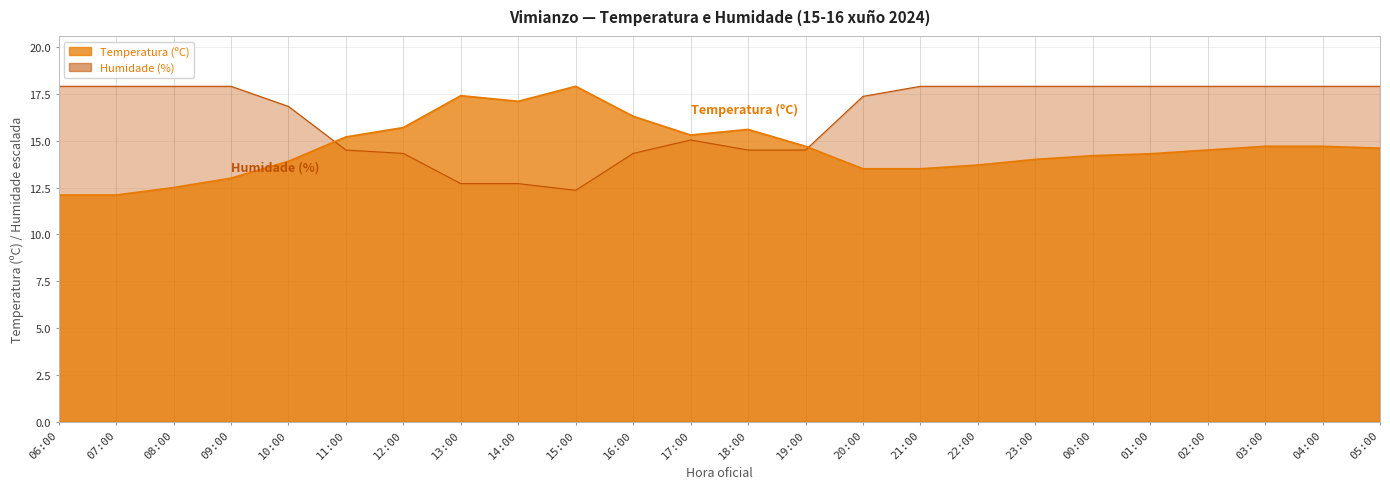

What is the sum of all Temperatura (ºC) values?

350.5